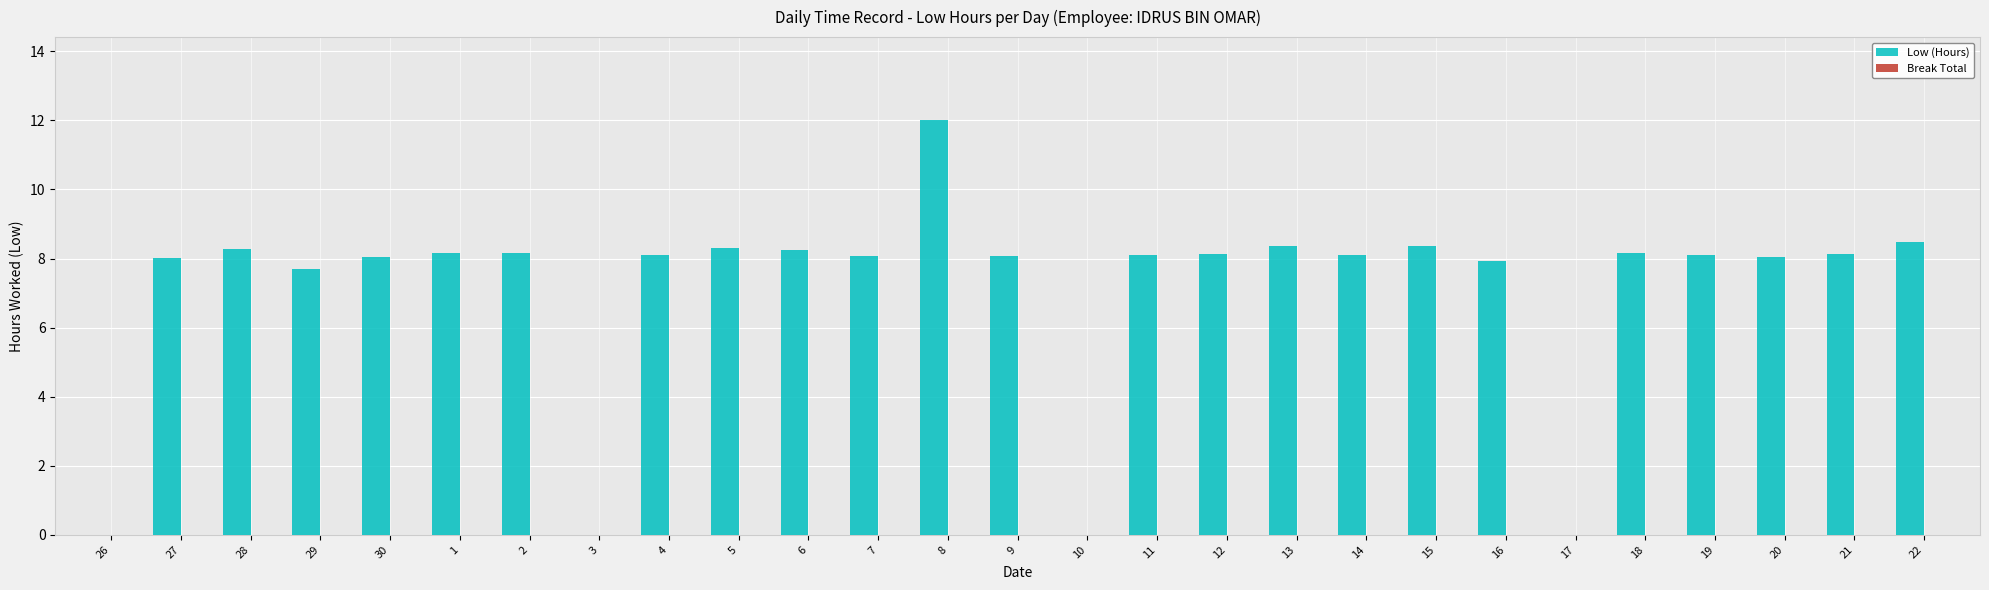

The chart shows a value of 8.1 at 7. True or false?

True